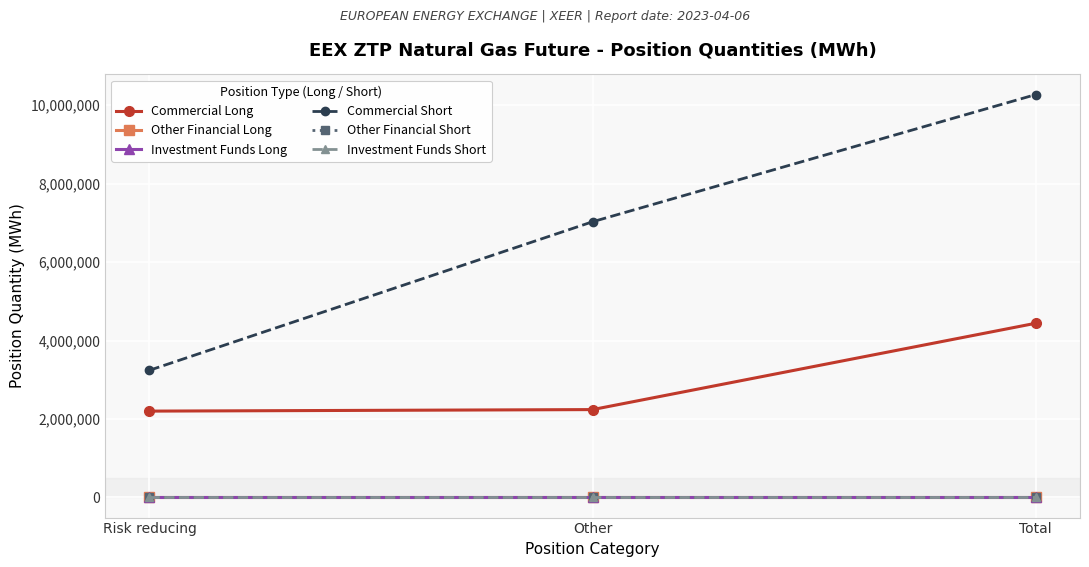

At which label does Other Financial Long reach its peak?

Risk reducing